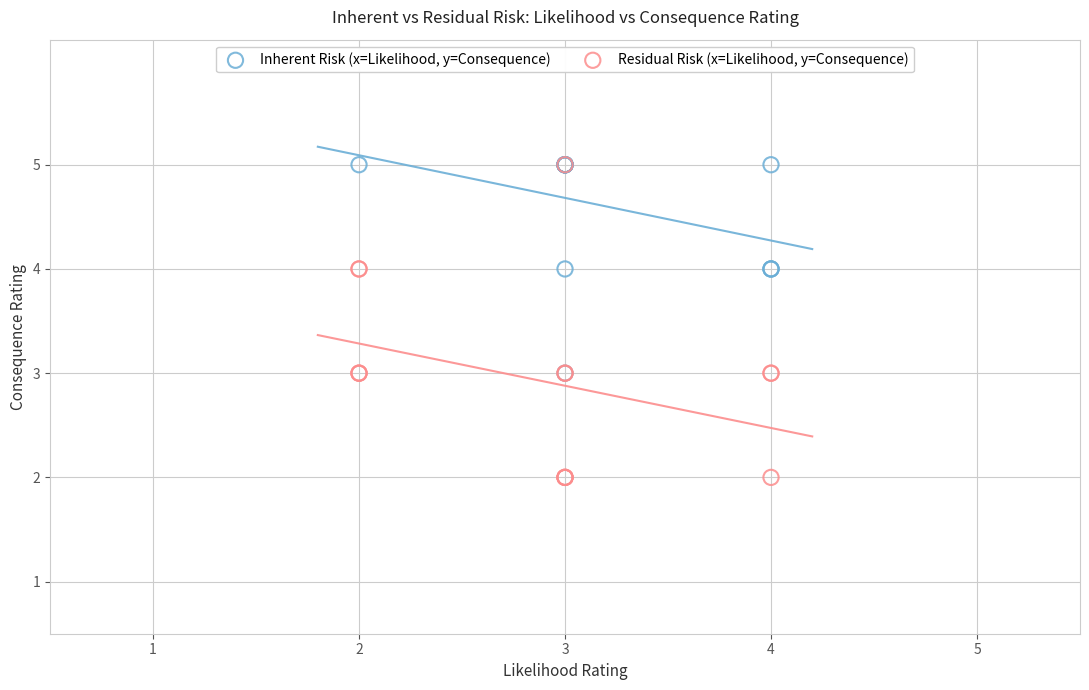

What are all the series names shown in the legend?

Inherent Risk (x=Likelihood, y=Consequence), Residual Risk (x=Likelihood, y=Consequence)